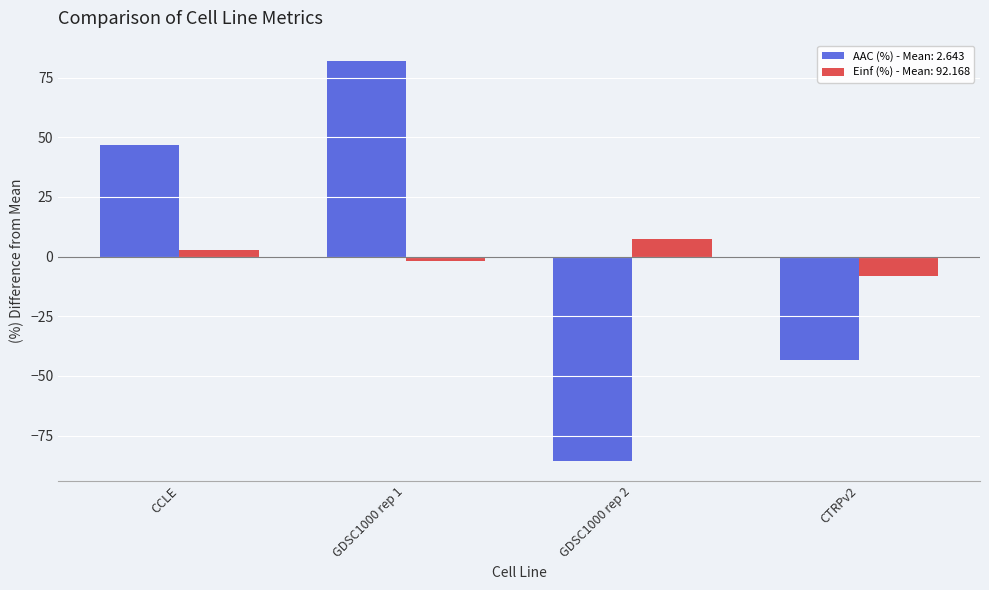

How many bars are there in total?

8